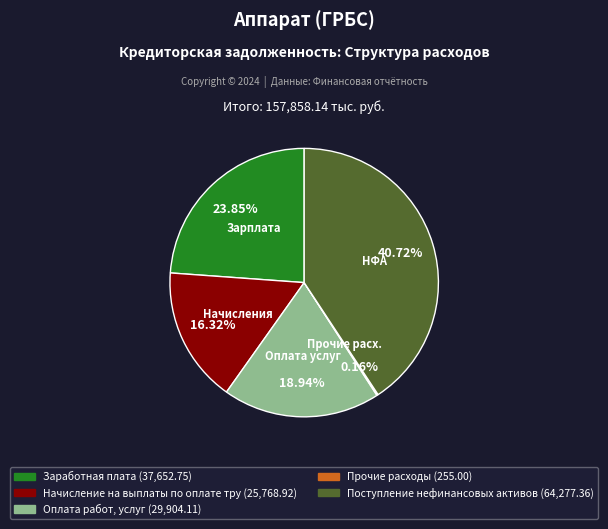

To the nearest percent, what is the difference between the largest and smallest slice percentages?

41%